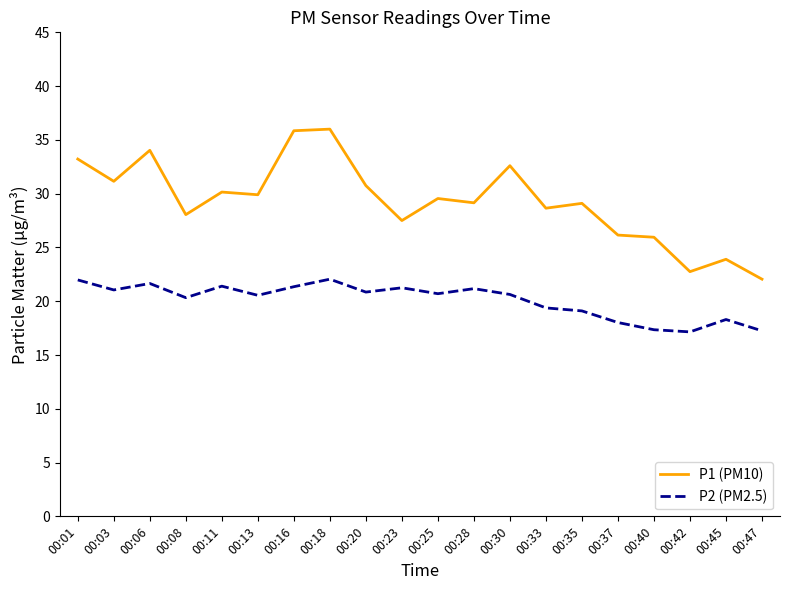

True or false: P2 (PM2.5) has a value of 10.0 at 00:28.

False